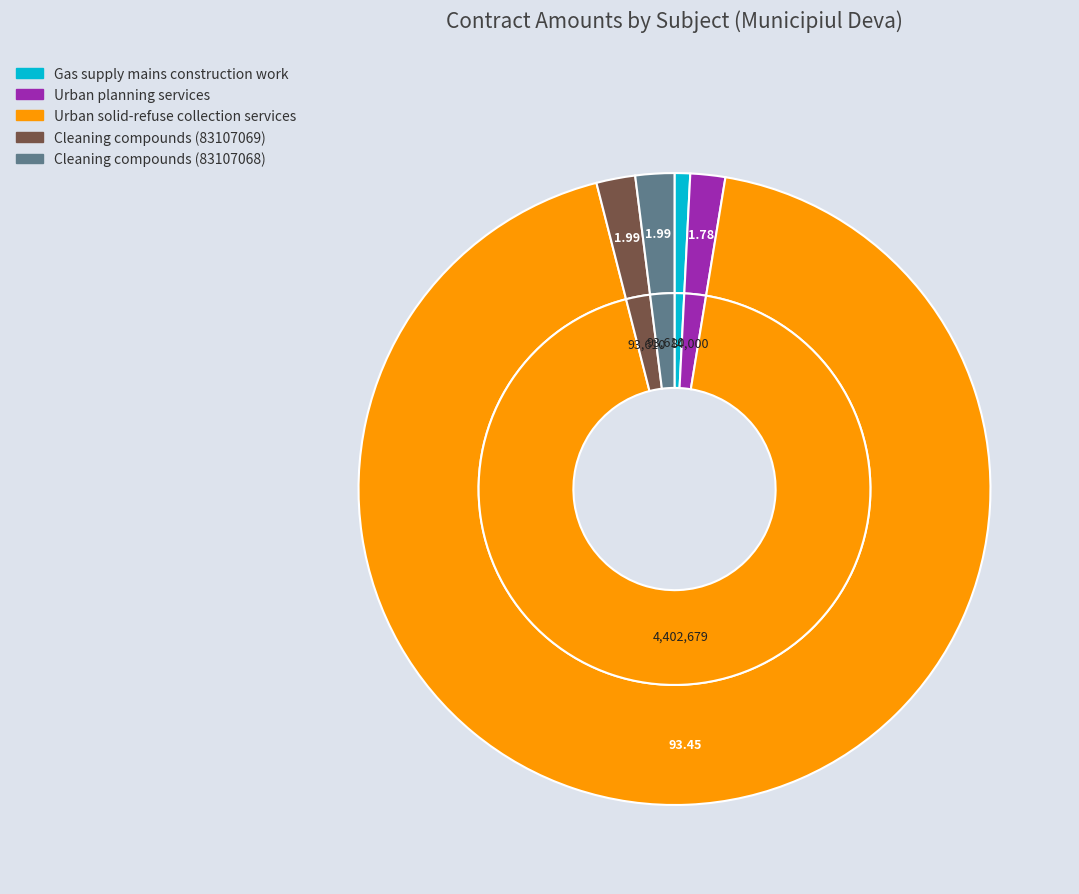

To the nearest percent, what percentage of the pie is Cleaning compounds (83107068)?

2%